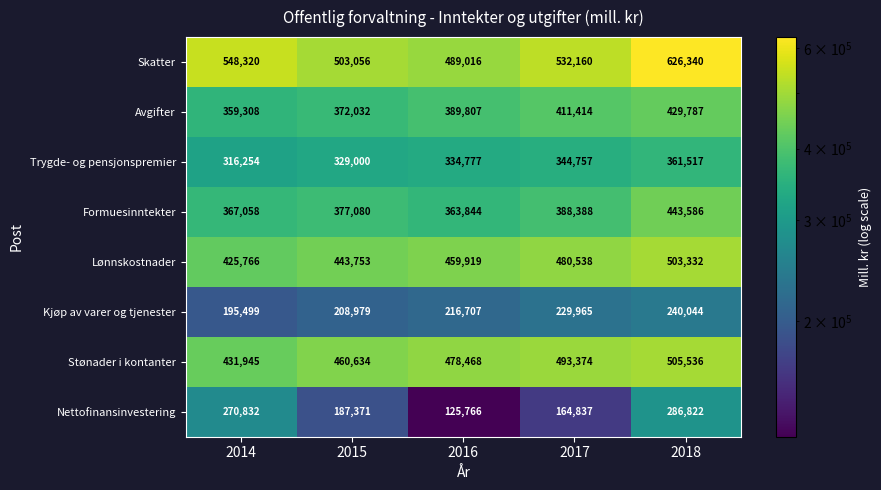

Which series has the largest total across all categories?

Skatter